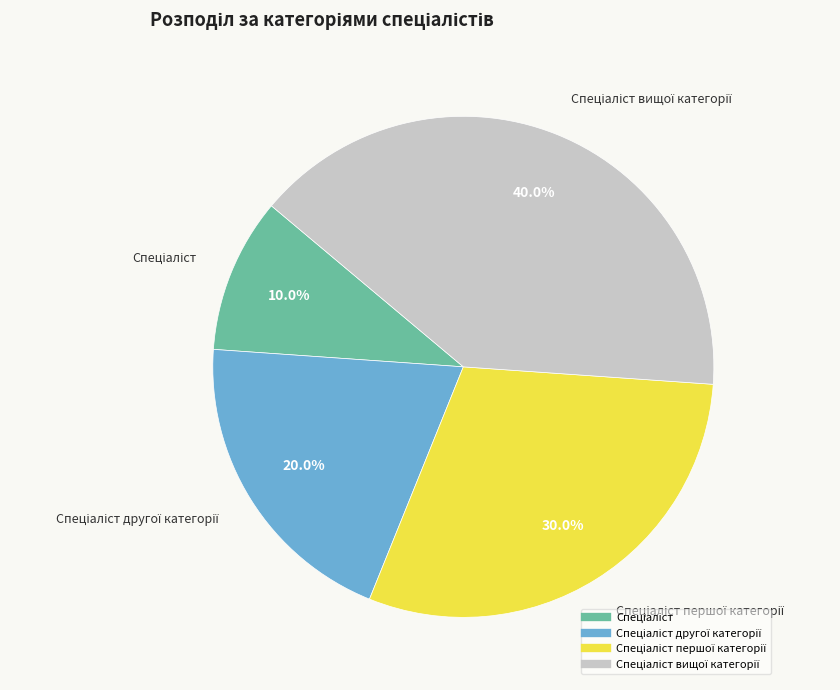

Is there any slice that represents more than half of the pie?

No